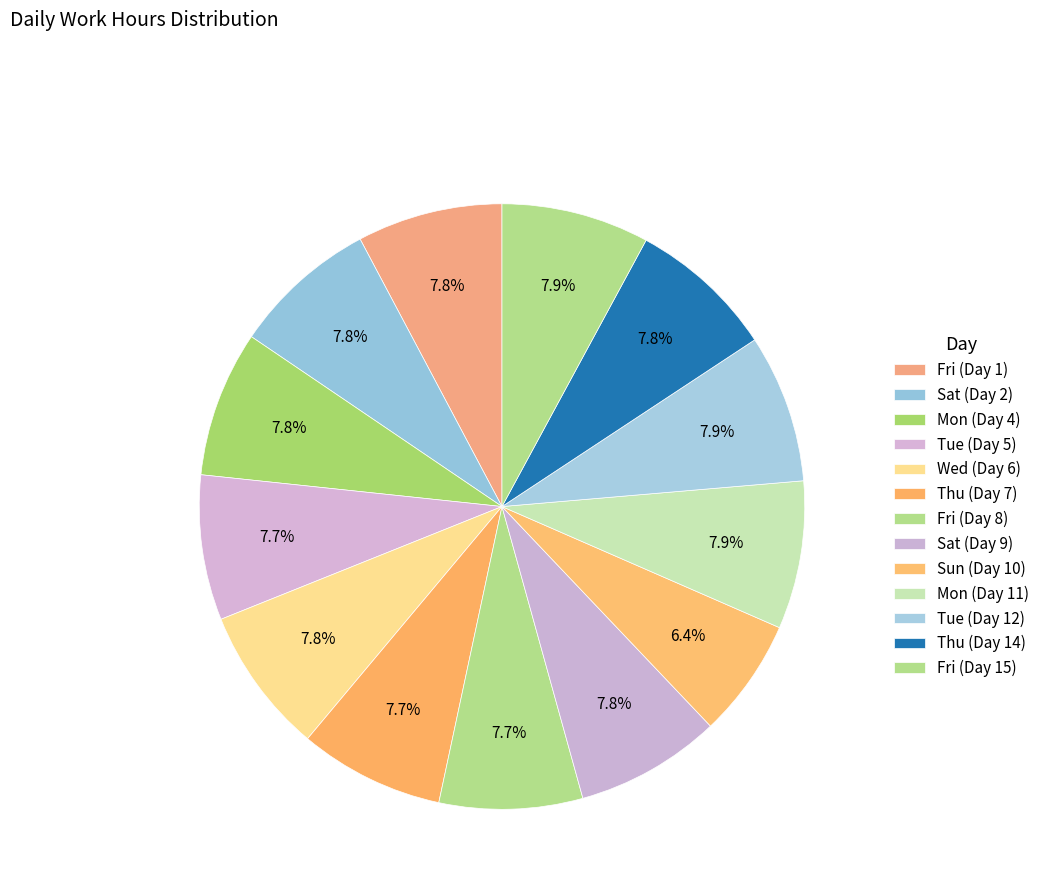

Do Fri (Day 15) and Thu (Day 7) together represent more than half of the pie?

No